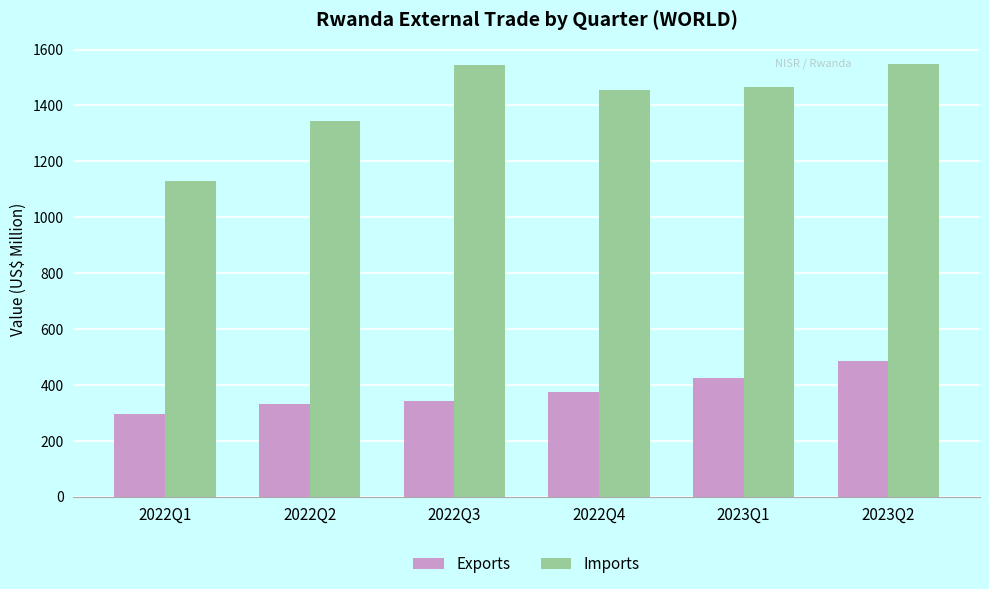

What is the smallest value displayed?

296.6